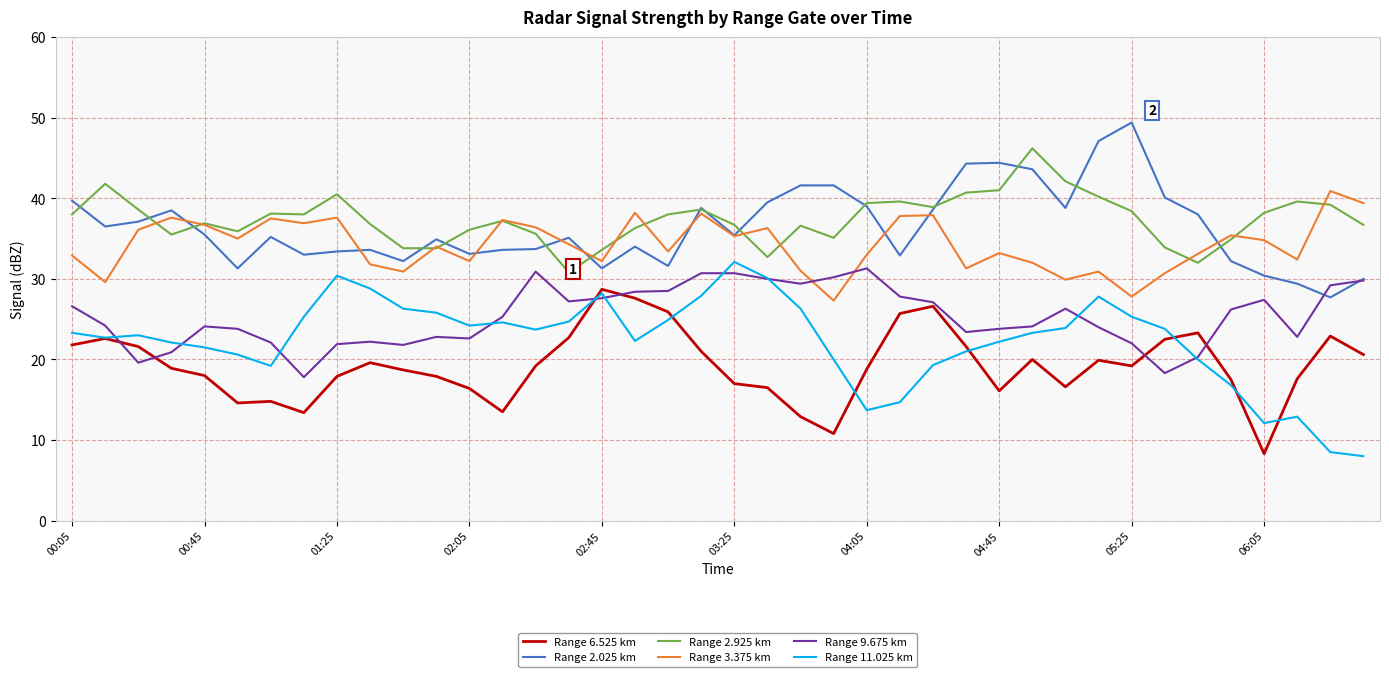

True or false: Range 11.025 km and Range 2.925 km cross at least once.

False